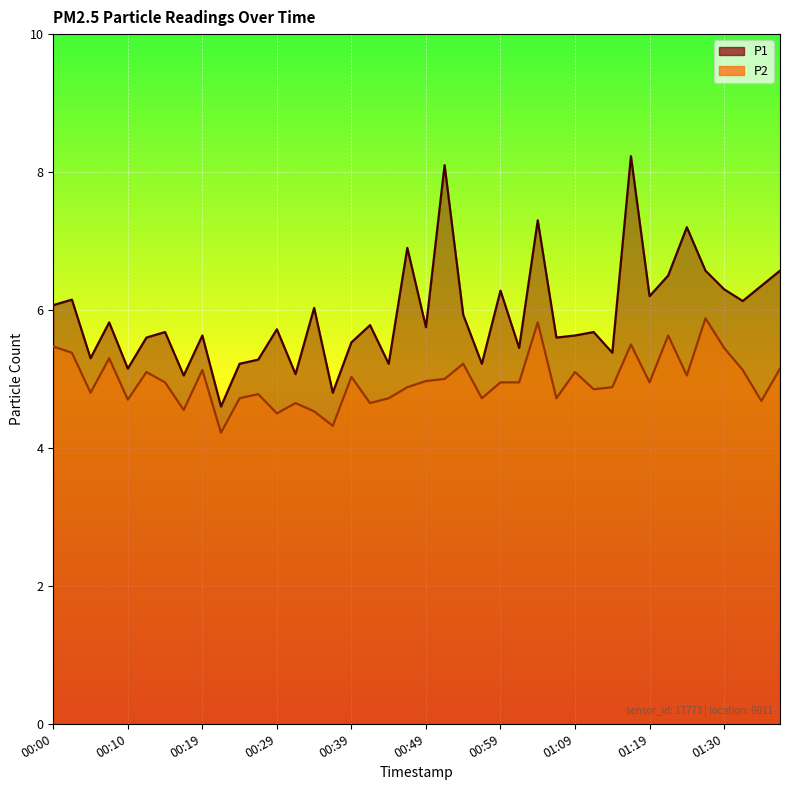

Which category has the lowest value in the P2 series?

00:22